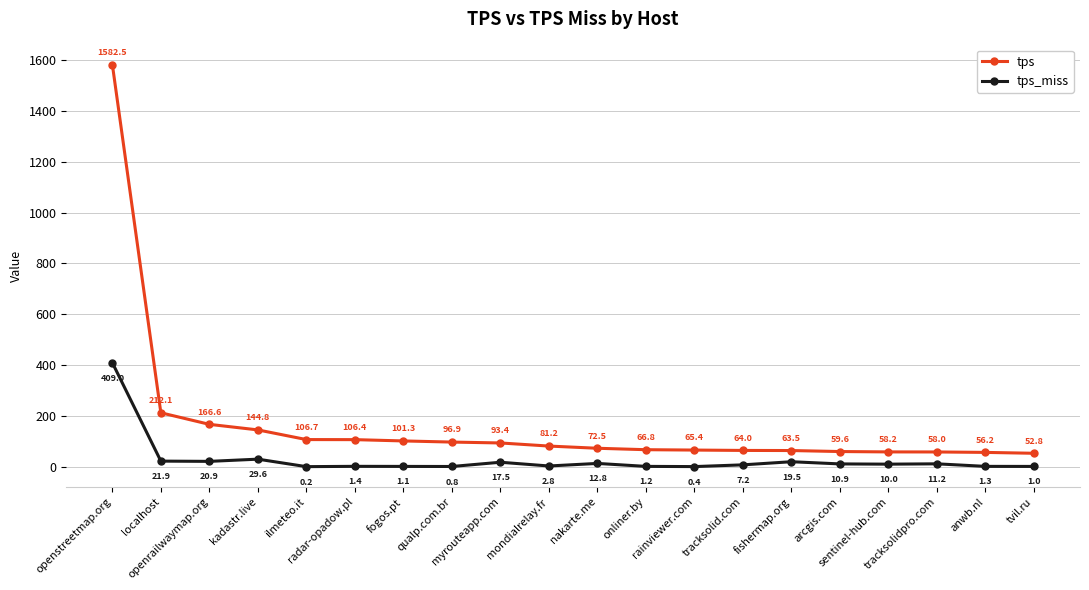

At which label does tps_miss reach its minimum?

ilmeteo.it